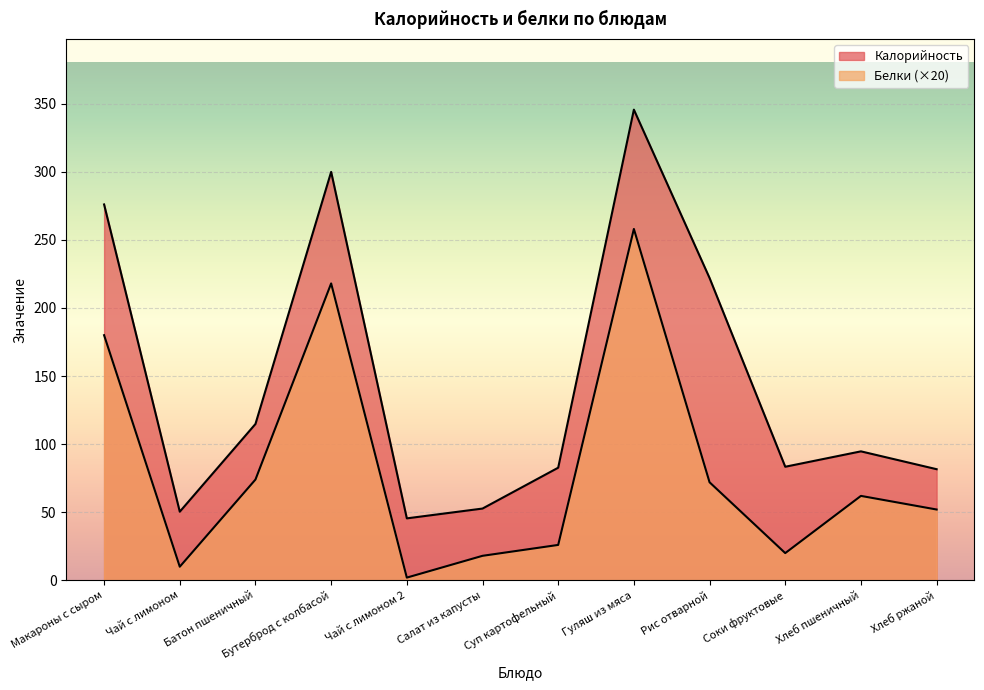

Reading left to right, transcribe all the data shown in this chart.

Калорийность: 276.0	50.4	114.8	299.9	45.5	52.7	82.7	345.6	222.0	83.4	94.7	81.6
Белки: 180.0	10.0	74.0	218.0	2.0	18.0	26.0	258.0	72.0	20.0	62.0	52.0